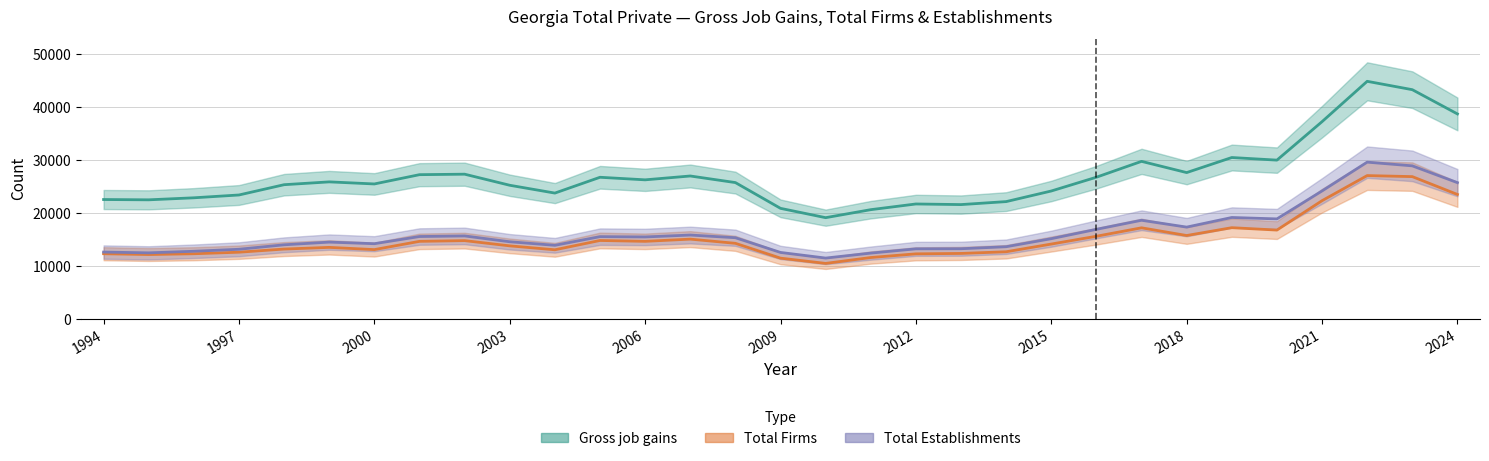

At how many categories does at least one series exceed 34719?

4